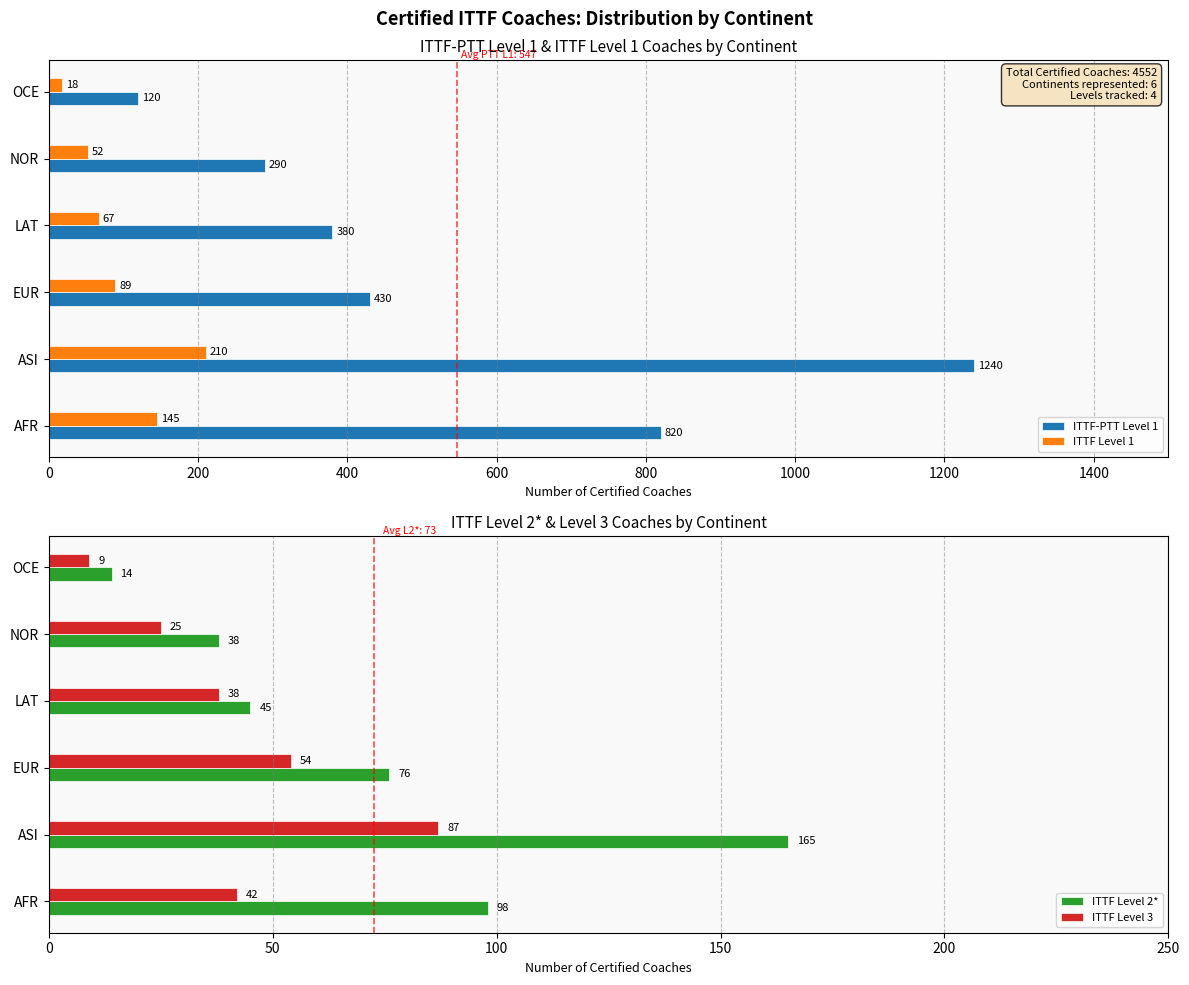

What is the value of the ITTF Level 1 bar at the 6th from the left?

18